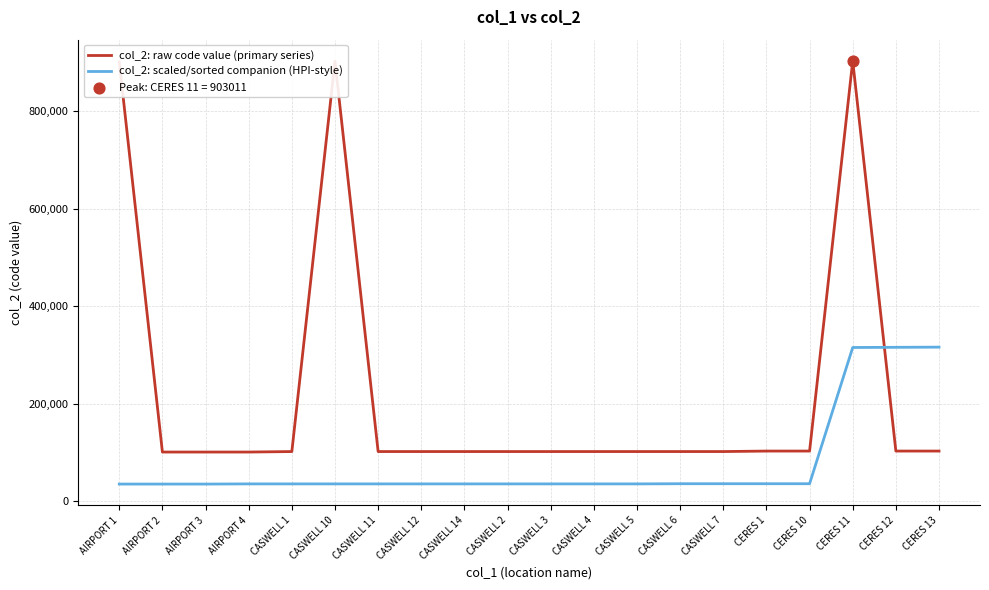

At how many categories does at least one series exceed 529554?

3